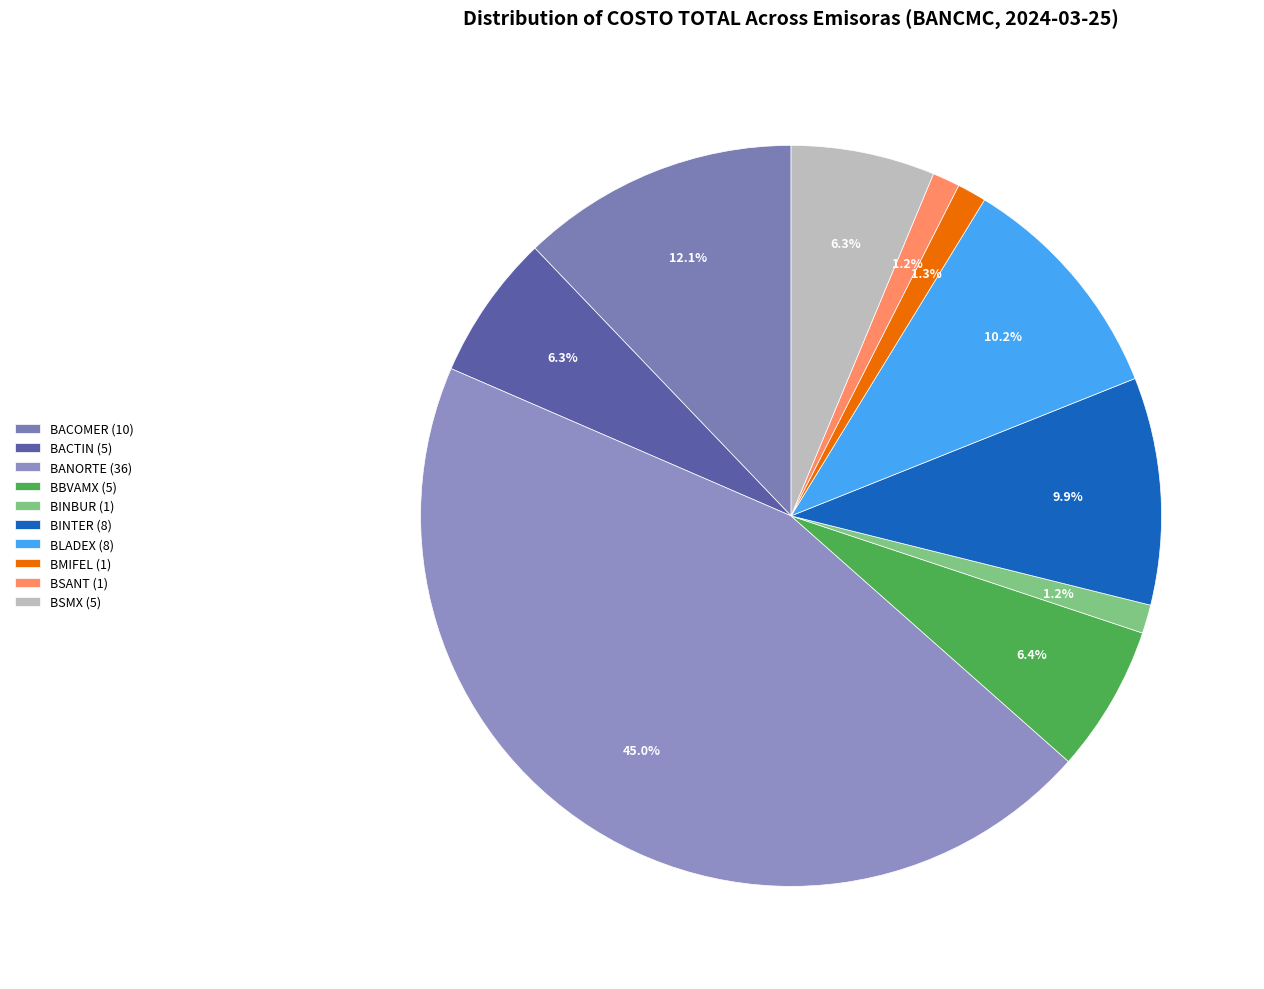

Is it true that BLADEX is 22% of the pie?

False